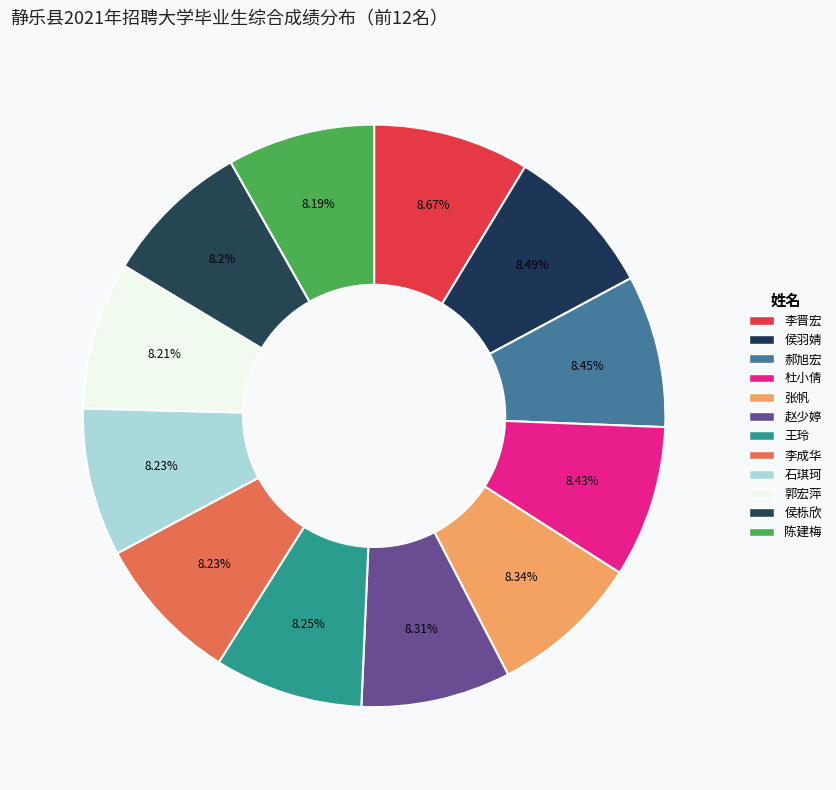

How many segments does this pie chart have?

12